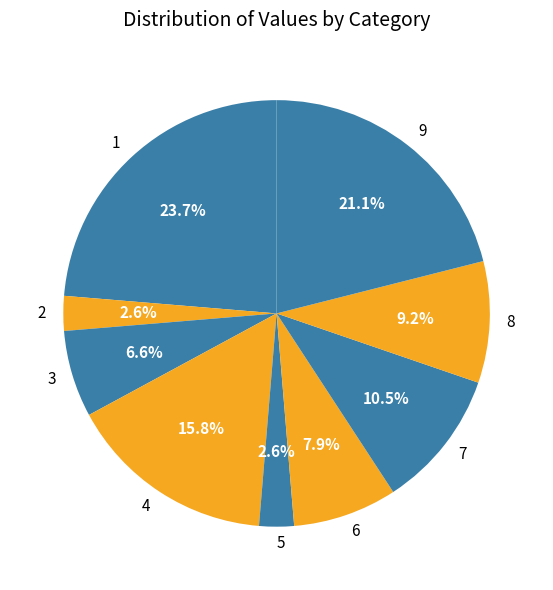

What is the largest slice in the pie chart?

1